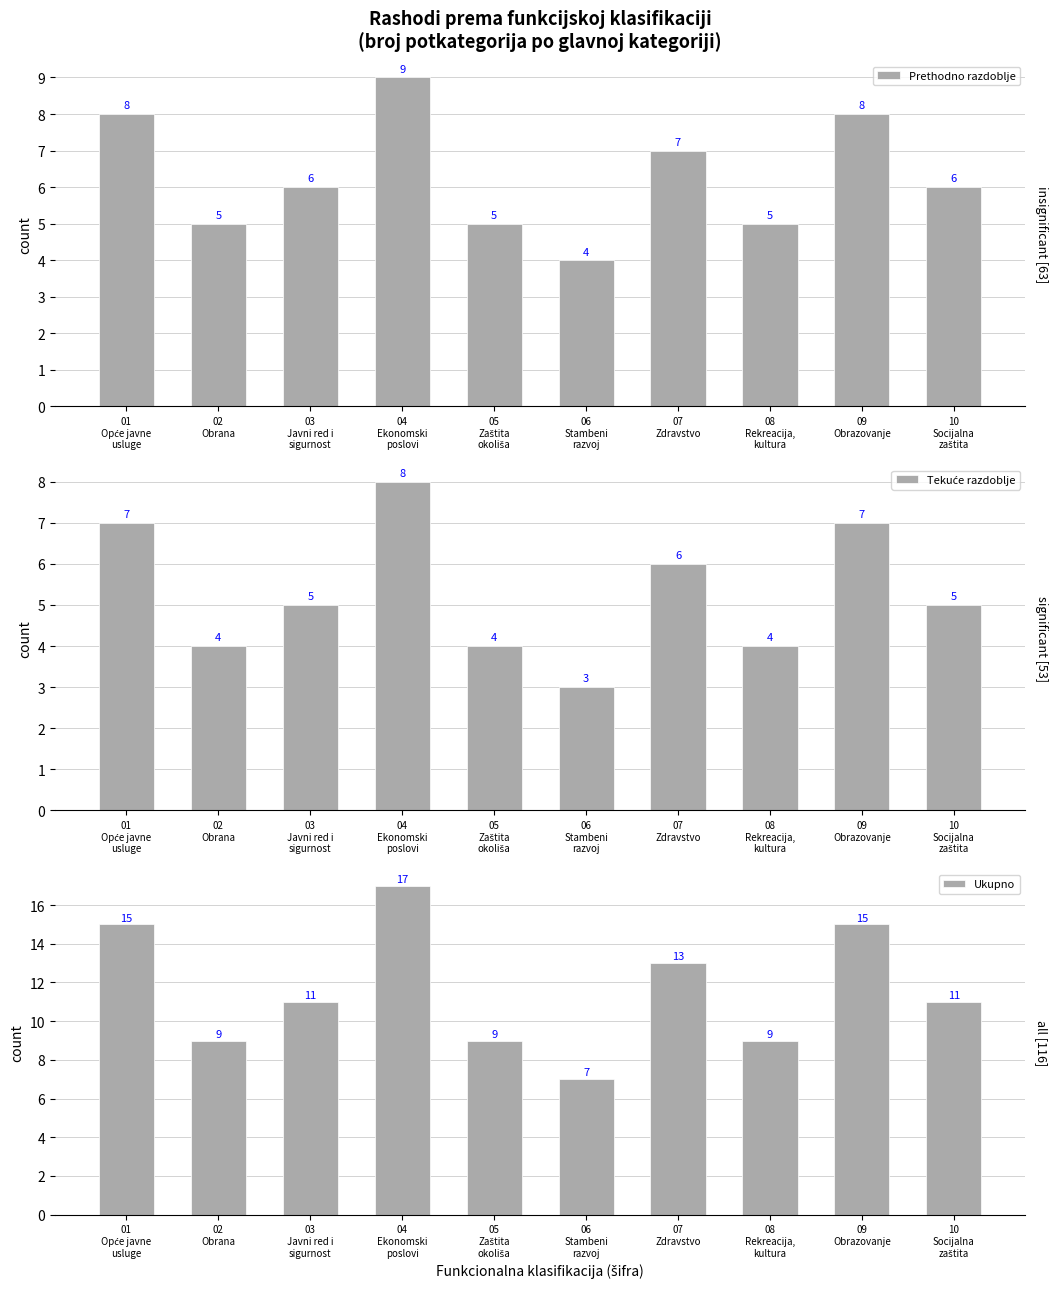

What is the sum of all Tekuće razdoblje values?

53